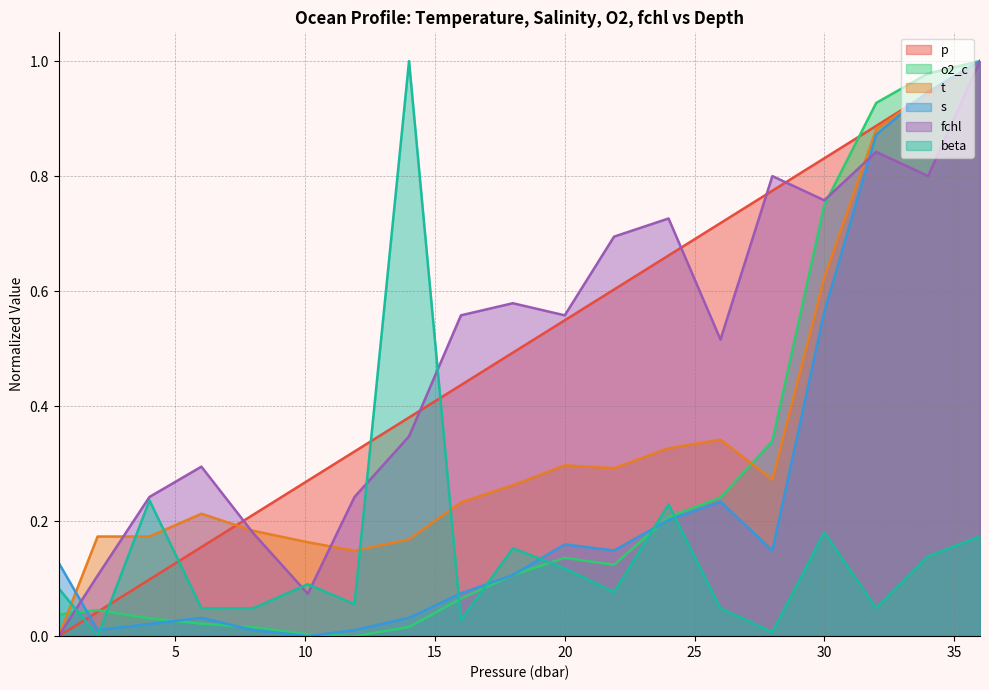

Between which two adjacent categories do s and beta first intersect?

2.0 and 4.0